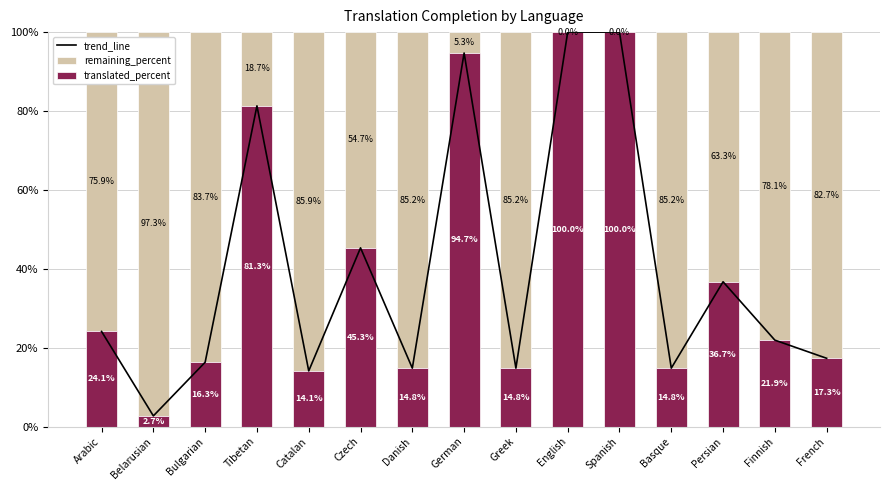

What is the sum of the trend_line values at Tibetan and Belarusian?

84.0